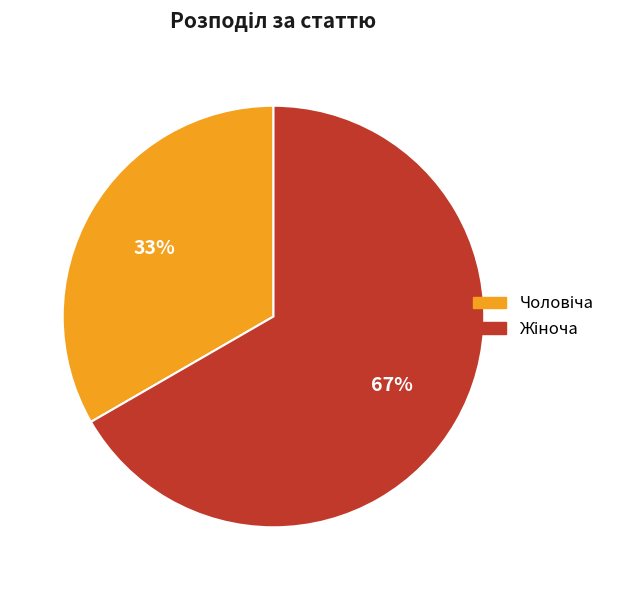

Is there any slice that represents more than half of the pie?

Yes